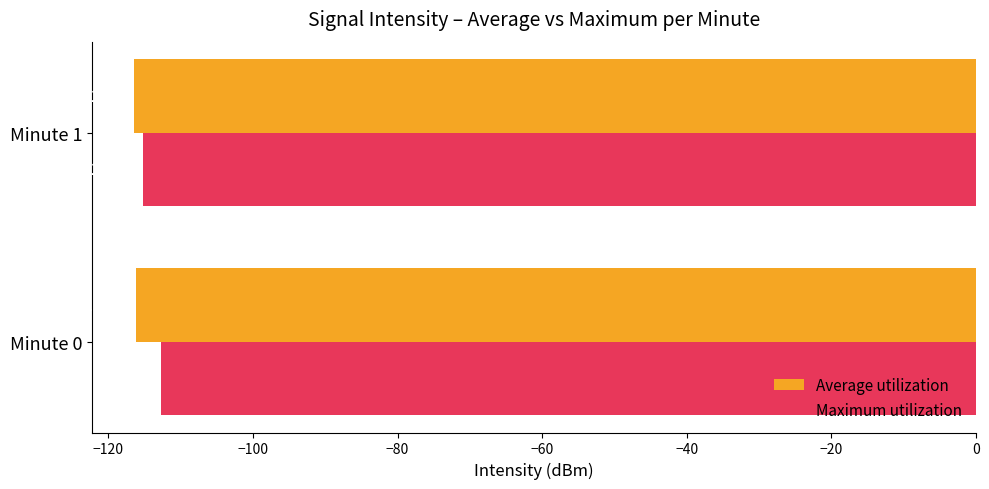

What is the smallest value displayed?

-116.4